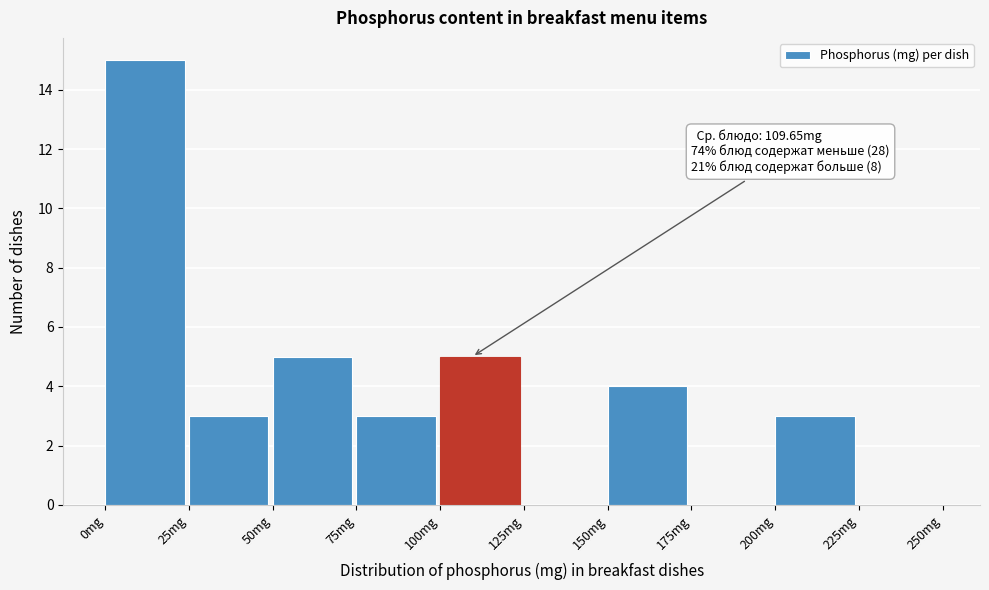

Which range on the x-axis has the tallest bar?

0 to 25